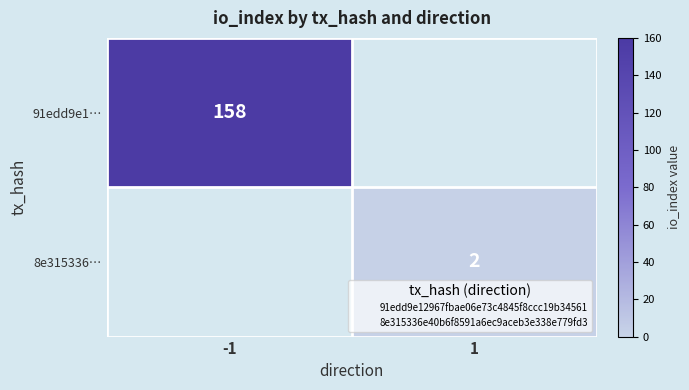

Rank the categories by 8e315336… value from lowest to highest.

-1, 1